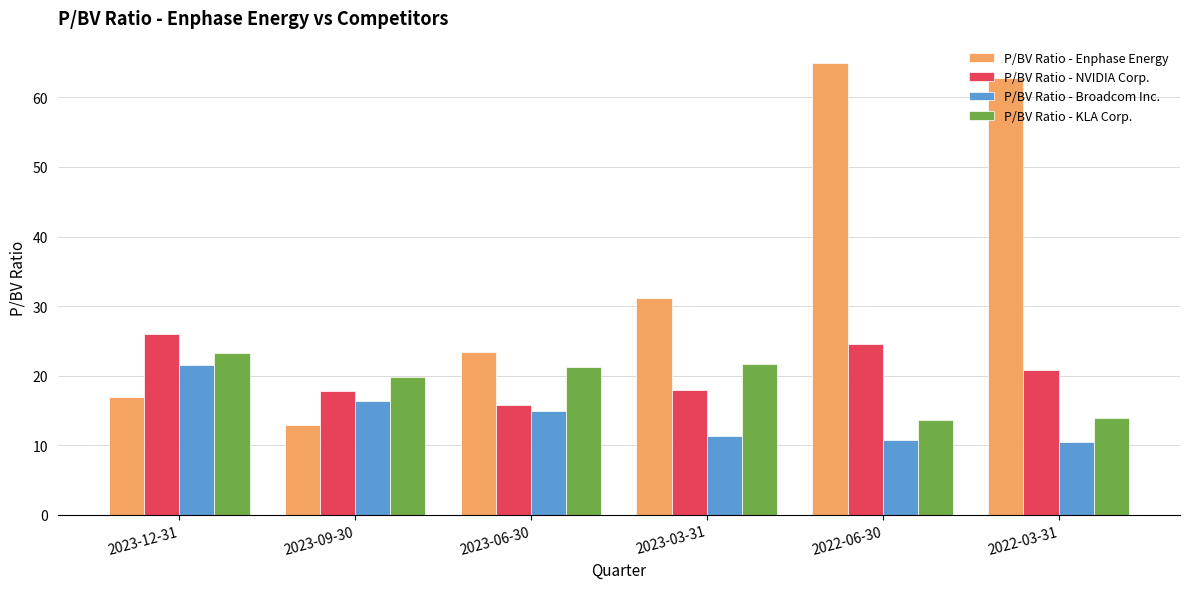

Does the chart contain stacked bars?

No